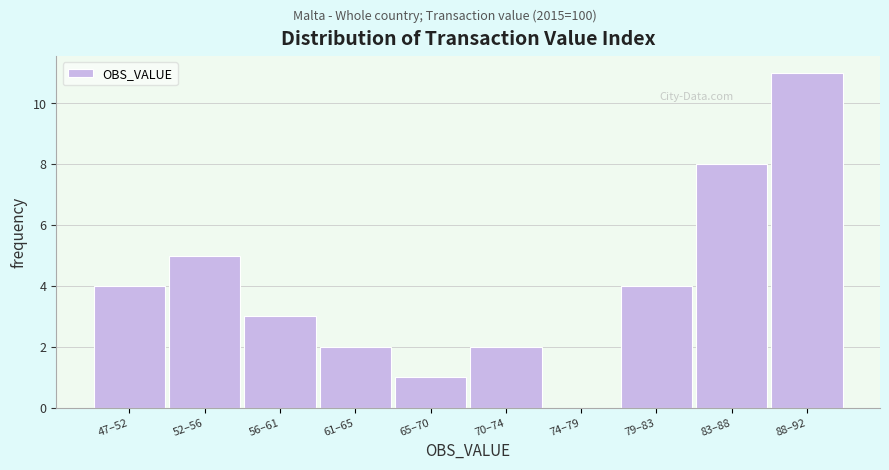

Reading left to right, extract all data points from this chart.

47–52=4	52–56=5	56–61=3	61–65=2	65–70=1	70–74=2	74–79=0	79–83=4	83–88=8	88–92=11